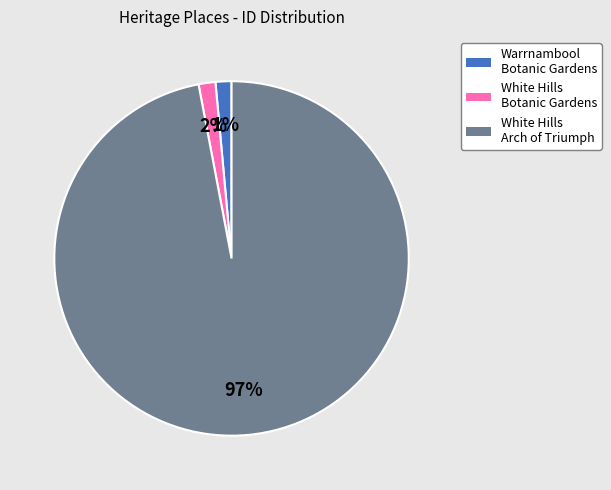

To the nearest percent, what is the difference between the largest and smallest slice percentages?

96%